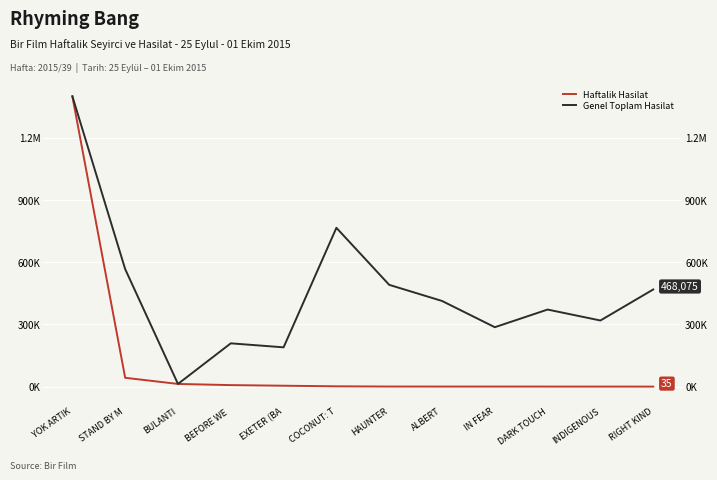

True or false: Genel Toplam Hasilat and Haftalik Hasilat intersect in this chart.

False